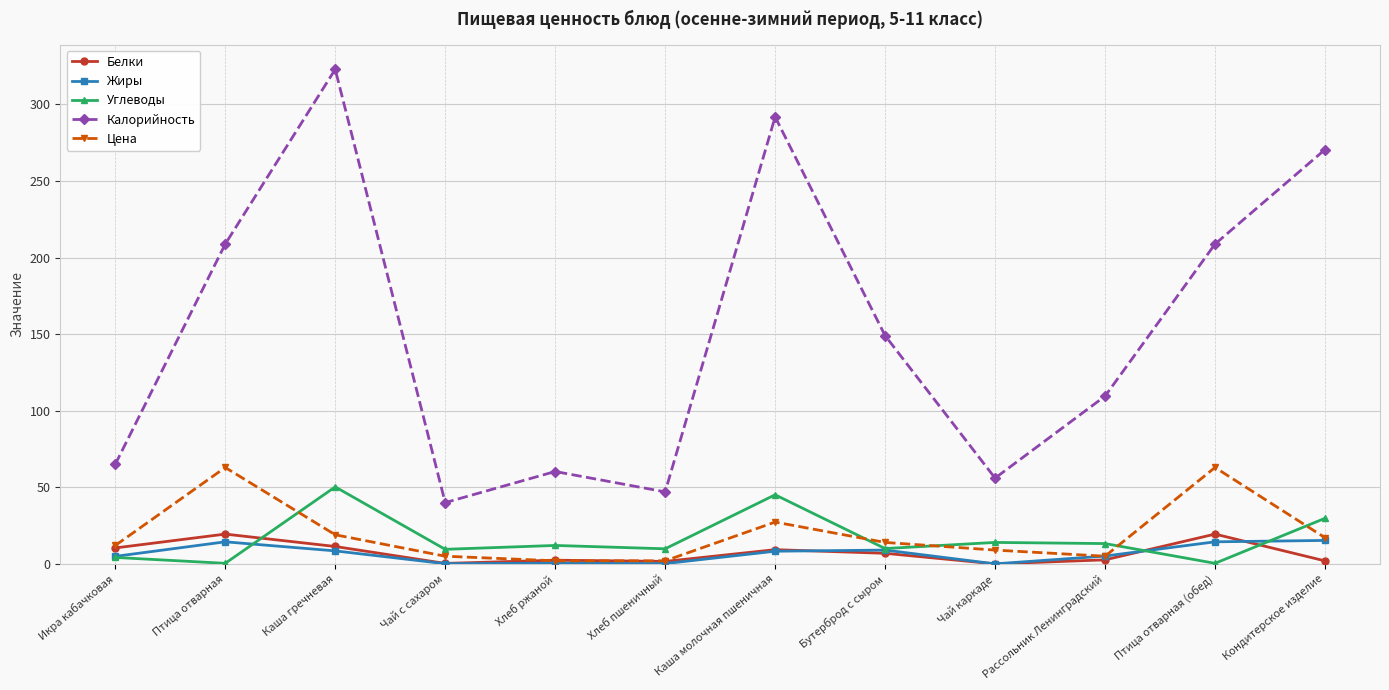

What is the value of the Цена point at the 6th from the left?

2.0